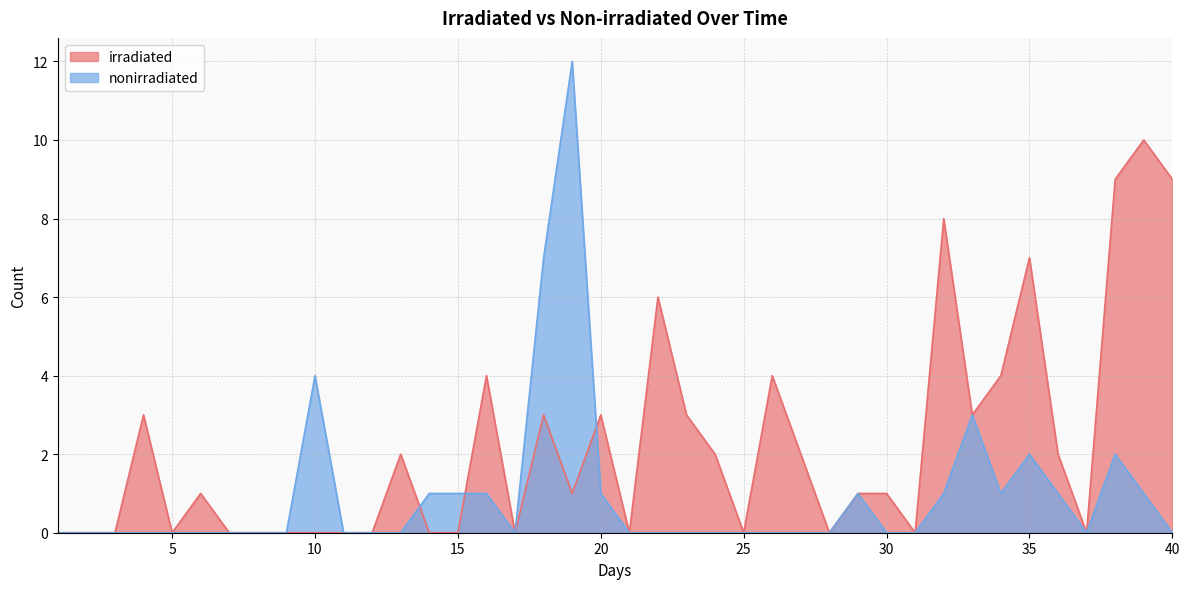

What is the highest value of the irradiated series?

10